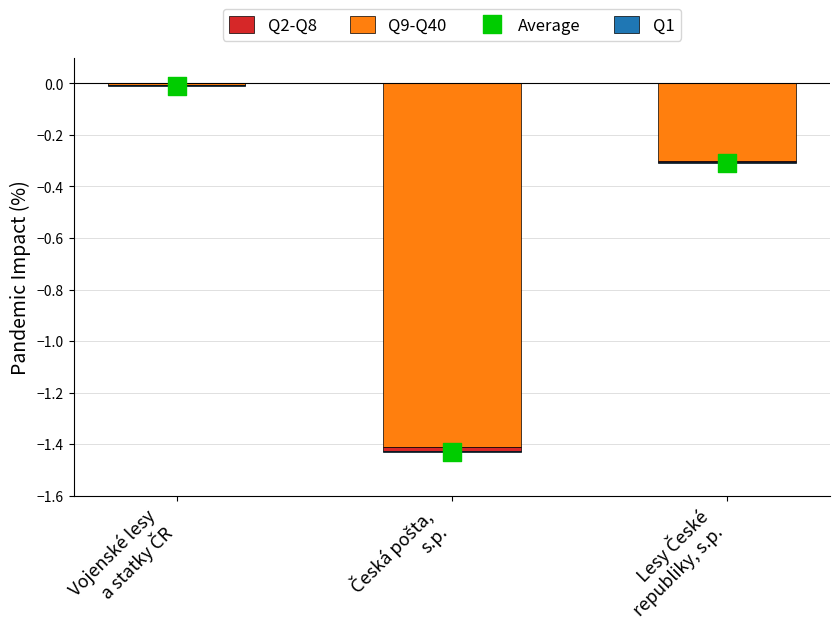

What is the total value across all series at Lesy České
republiky, s.p.?

-0.3